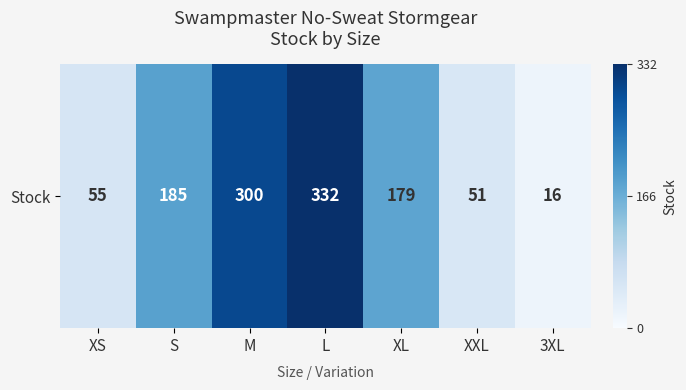

Reading left to right, what are all the values shown in this chart?

XS=55	S=185	M=300	L=332	XL=179	XXL=51	3XL=16